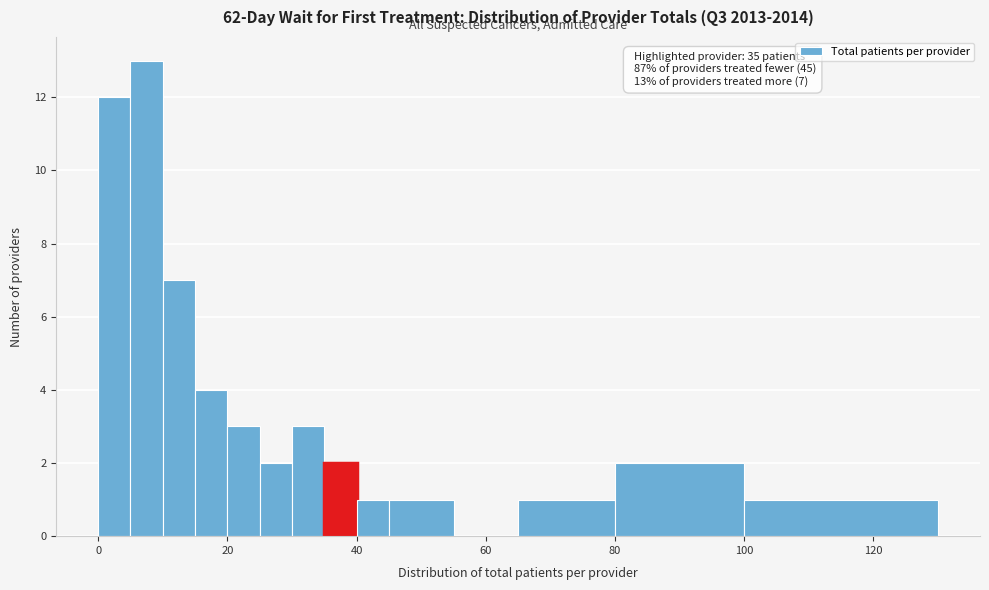

Read against the x-axis, roughly where is the centre of the tallest bar?

8